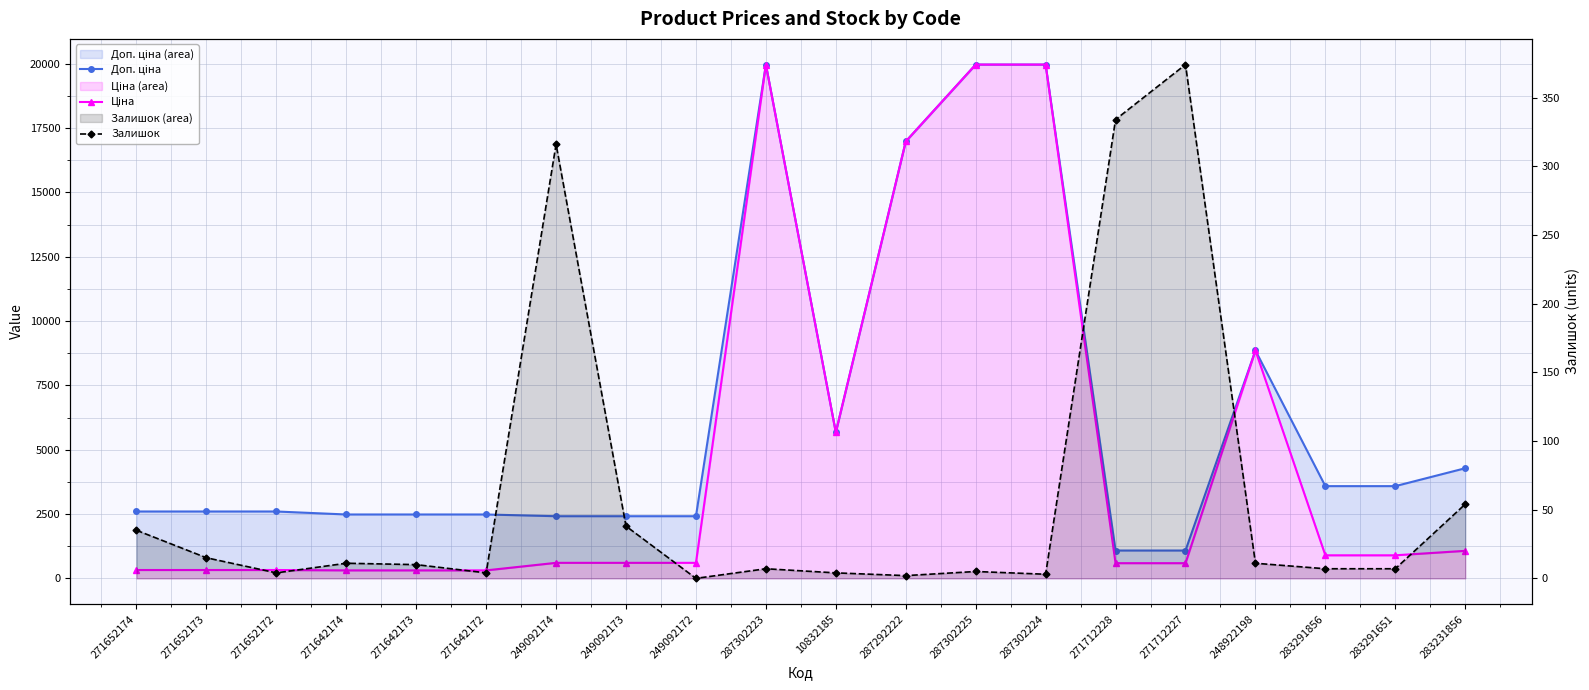

Between 271642174 and 248922198, which series saw the biggest shift?

Ціна